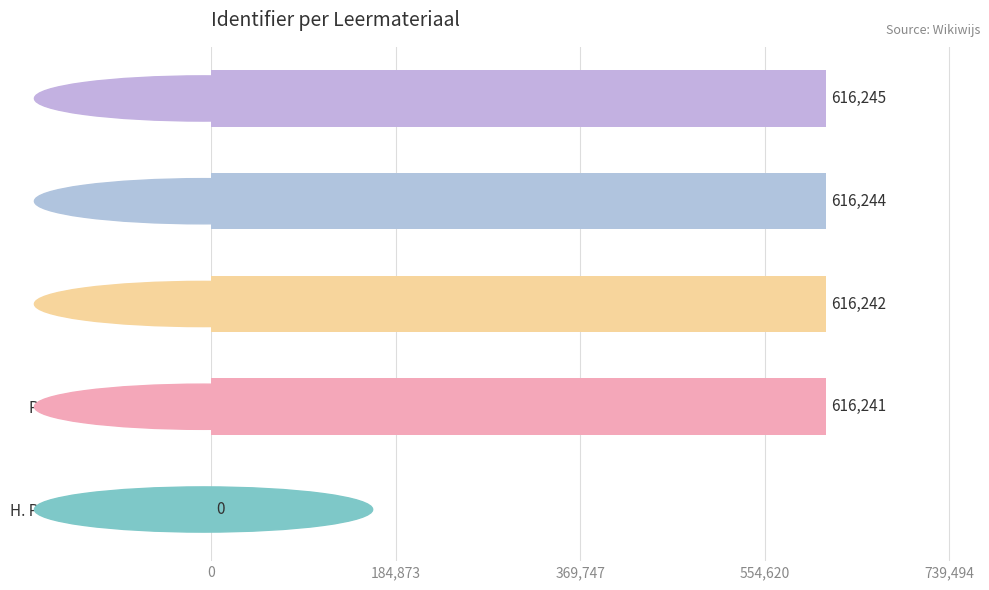

The chart shows a value of 913493 at Wat moet je weten?. True or false?

False